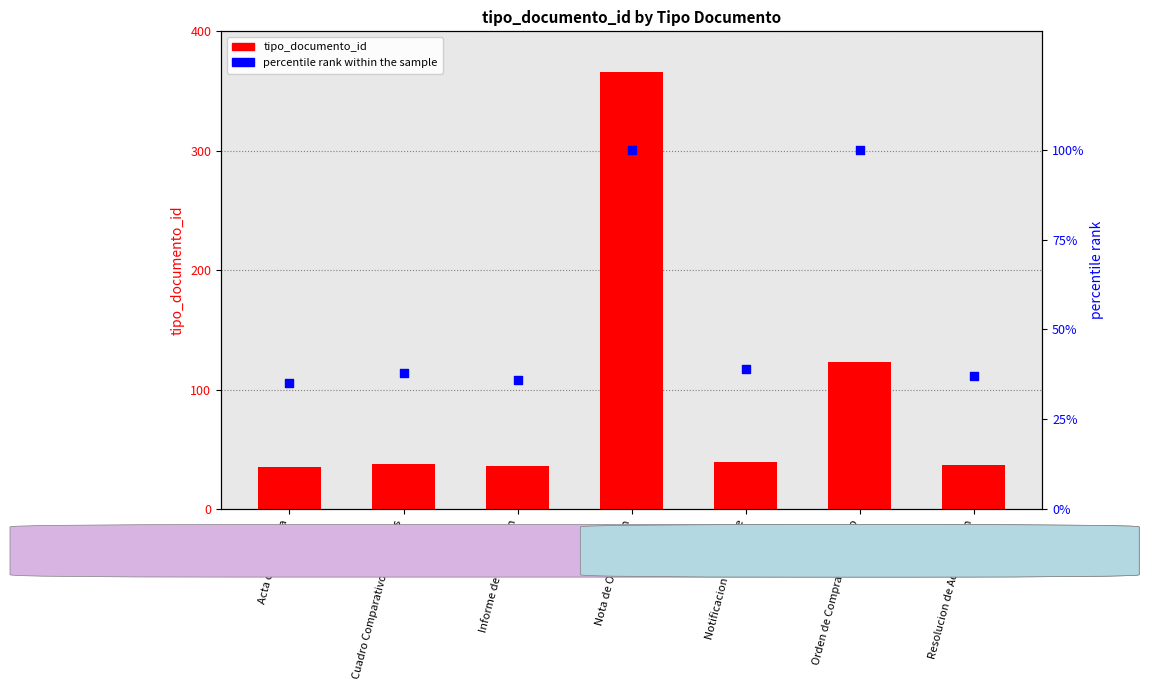

What is the total value across all series at Cuadro Comparativo de Ofertas?

76